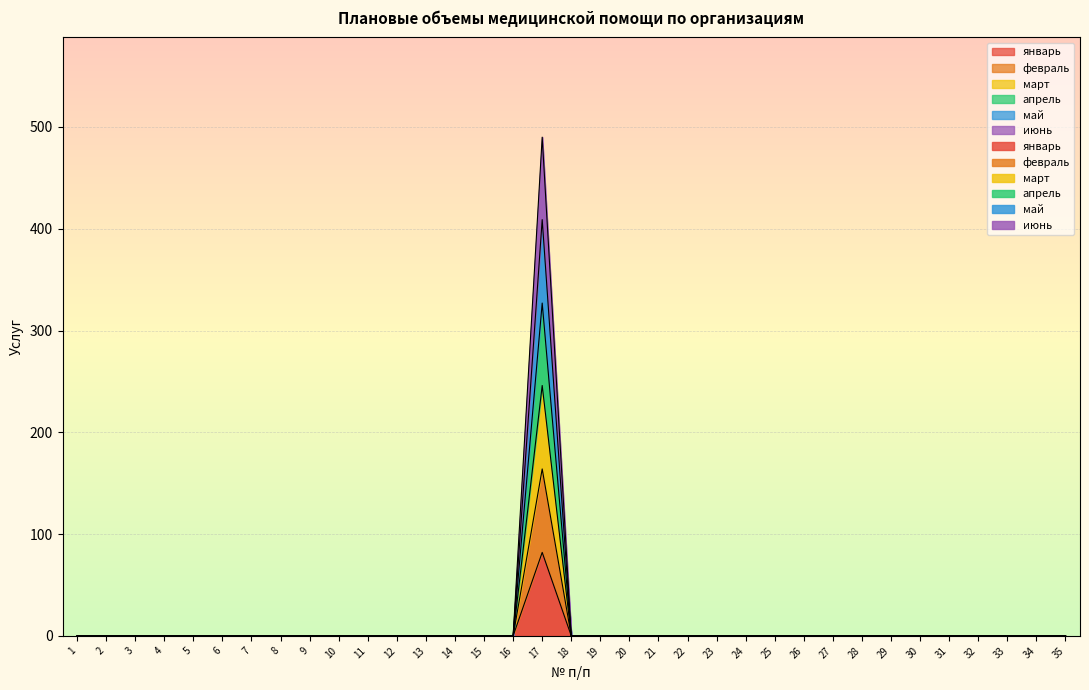

True or false: февраль and май cross at least once.

False